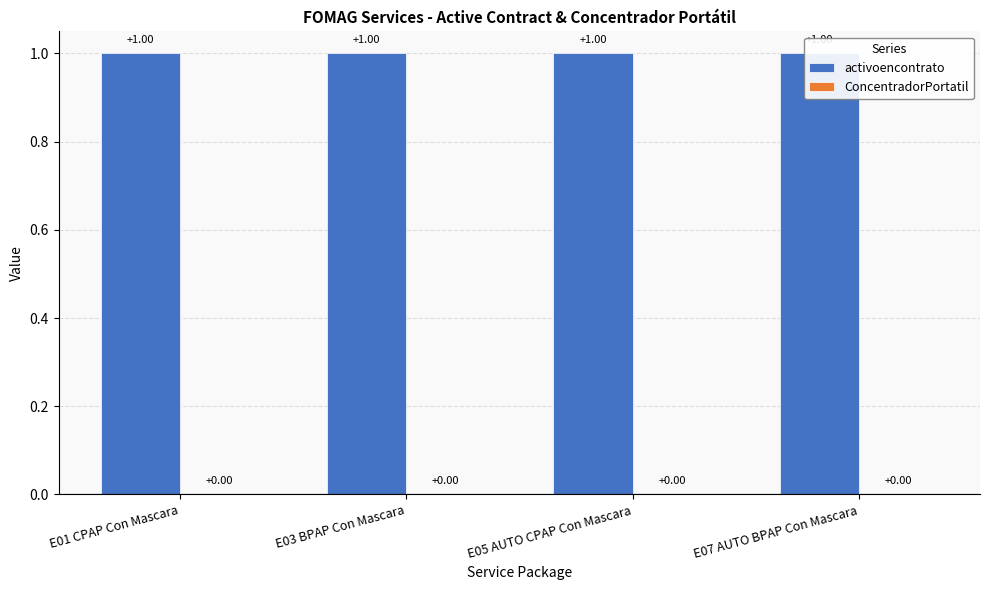

Reading left to right, extract all data points from this chart.

activoencontrato: E01 CPAP Con Mascara=1	E03 BPAP Con Mascara=1	E05 AUTO CPAP Con Mascara=1	E07 AUTO BPAP Con Mascara=1
ConcentradorPortatil: E01 CPAP Con Mascara=0	E03 BPAP Con Mascara=0	E05 AUTO CPAP Con Mascara=0	E07 AUTO BPAP Con Mascara=0